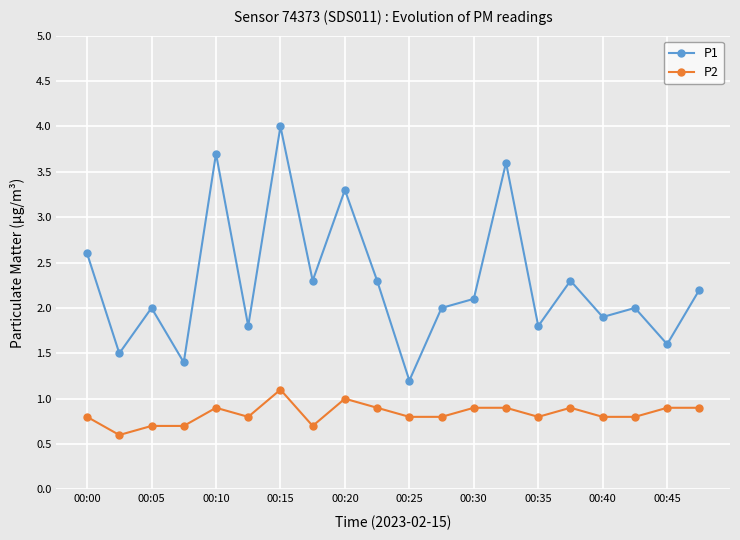

List the series in order of their overall mean, lowest first.

P2, P1